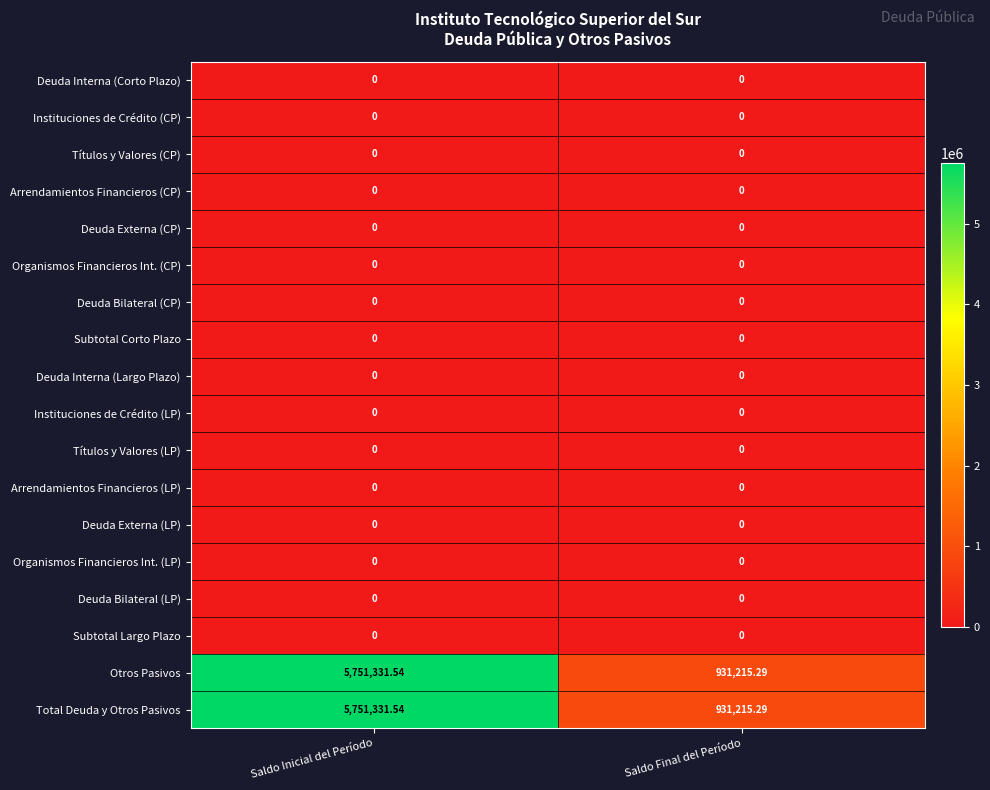

Which category has the highest value across all series?

Saldo Inicial del Período